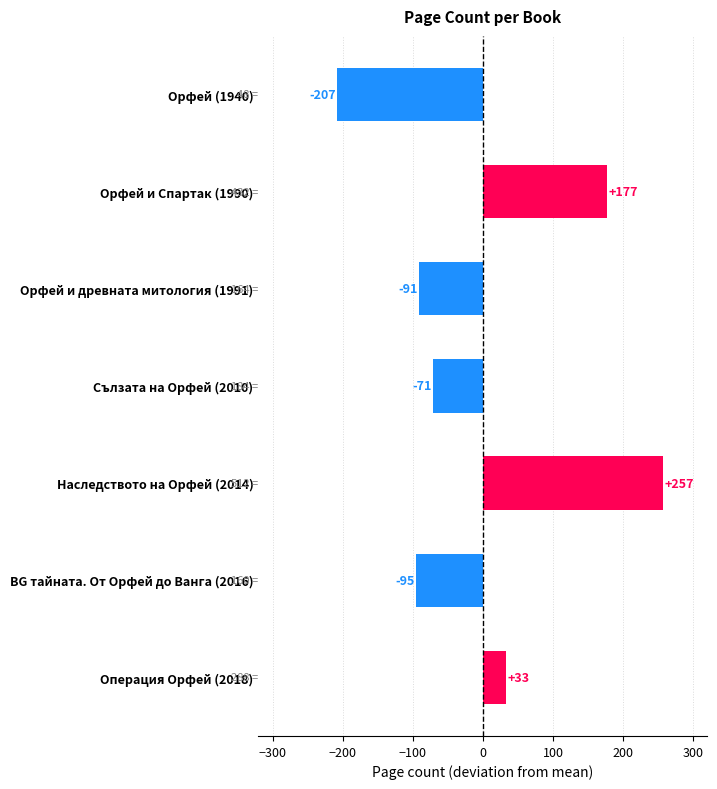

Between Орфей и Спартак (1990) and Орфей и древната митология (1991), which is larger?

Орфей и Спартак (1990)